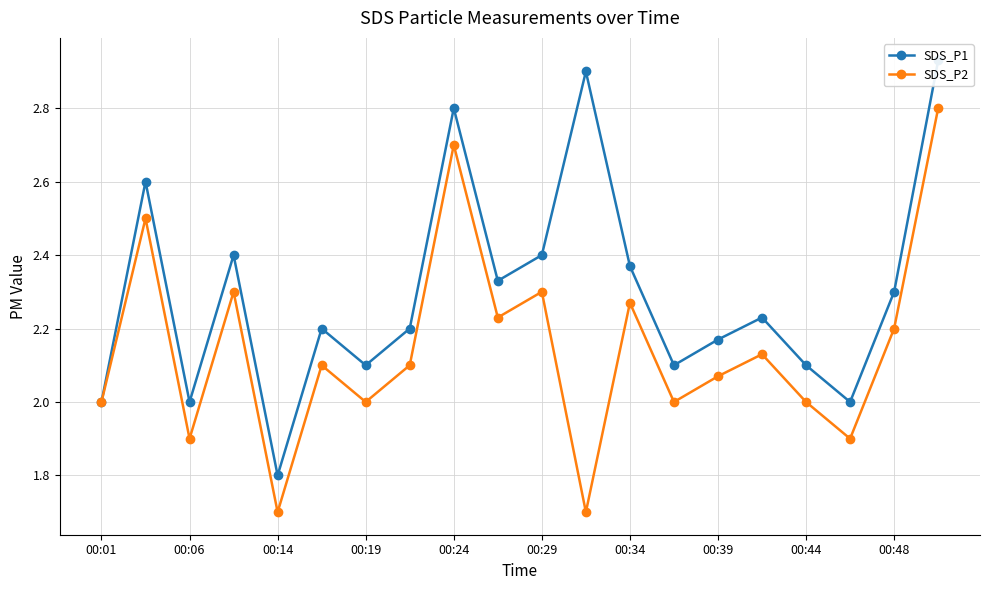

True or false: SDS_P1 and SDS_P2 intersect in this chart.

False